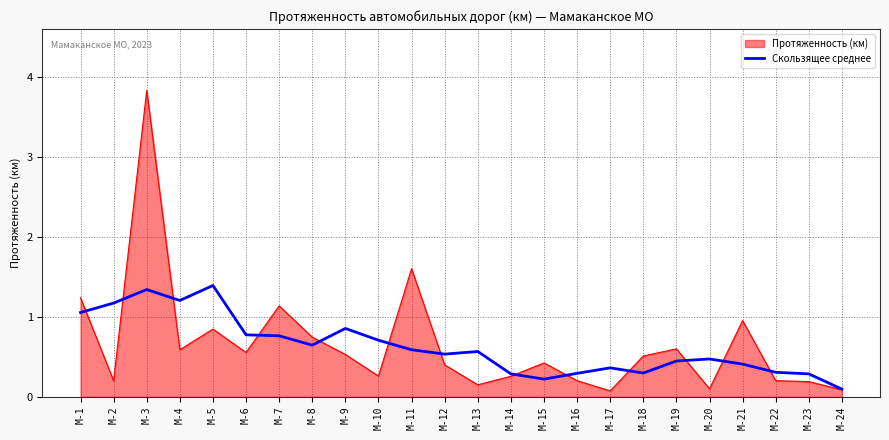

At which label does Скользящее среднее reach its minimum?

М-24